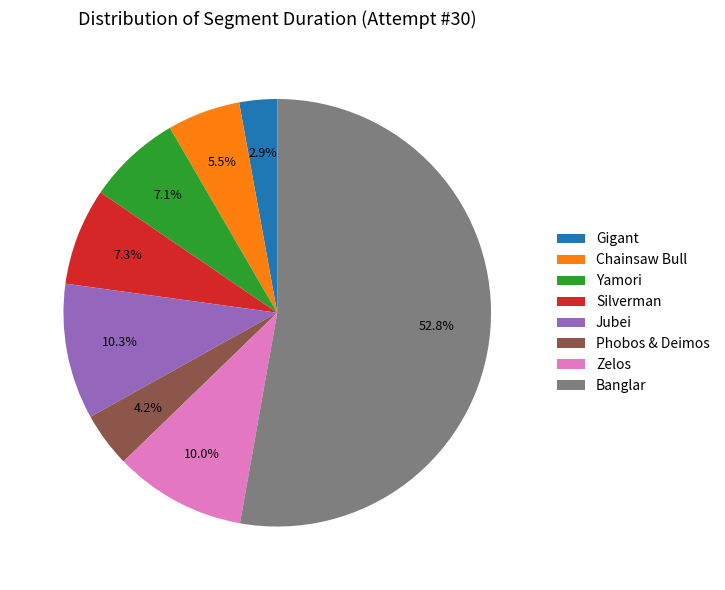

The Banglar slice represents 60% of the pie. True or false?

False